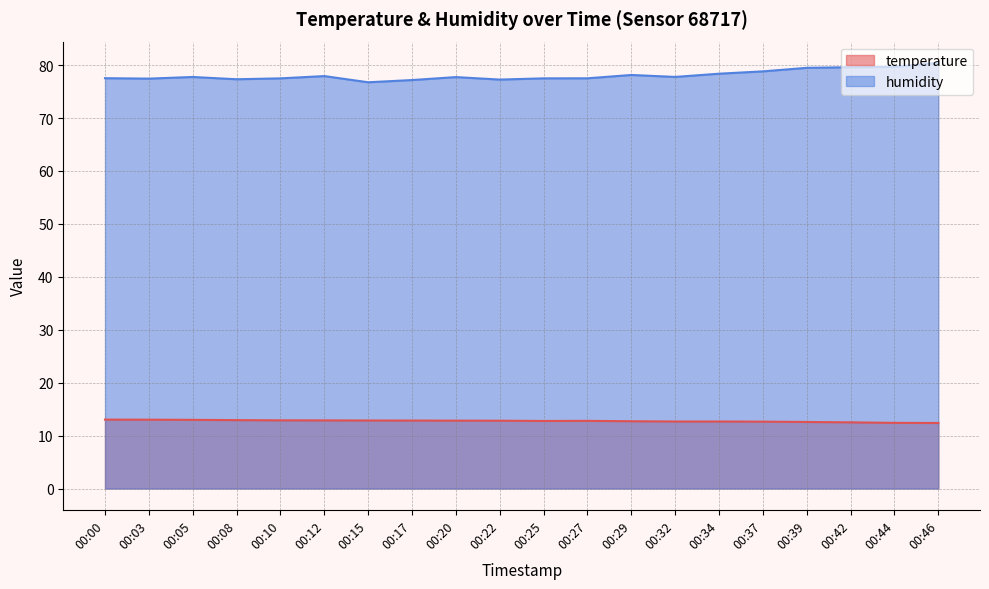

At which category does temperature reach its first local peak?

00:27